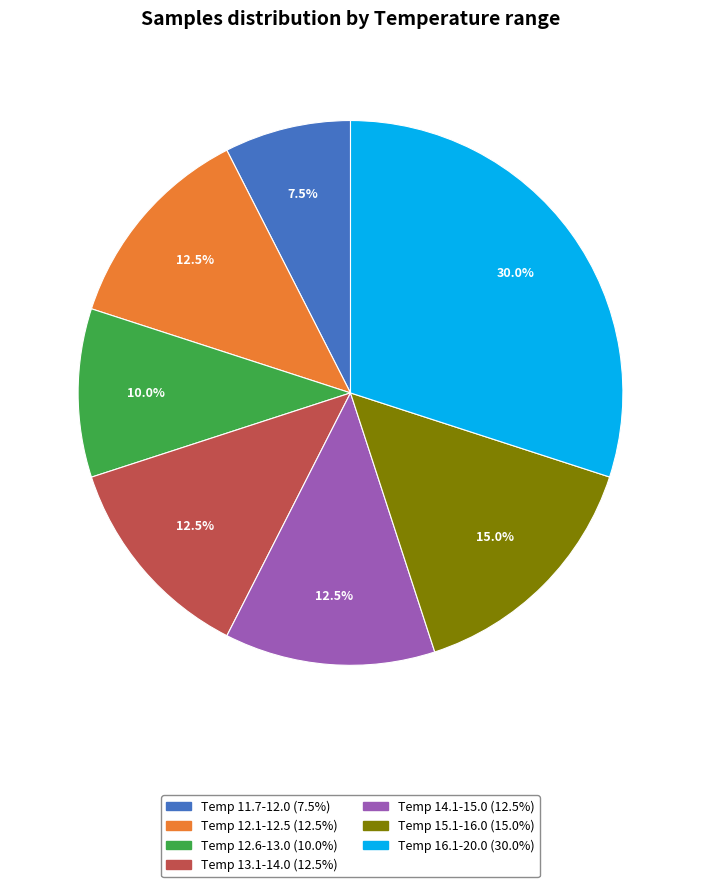

Is there any slice that represents more than half of the pie?

No